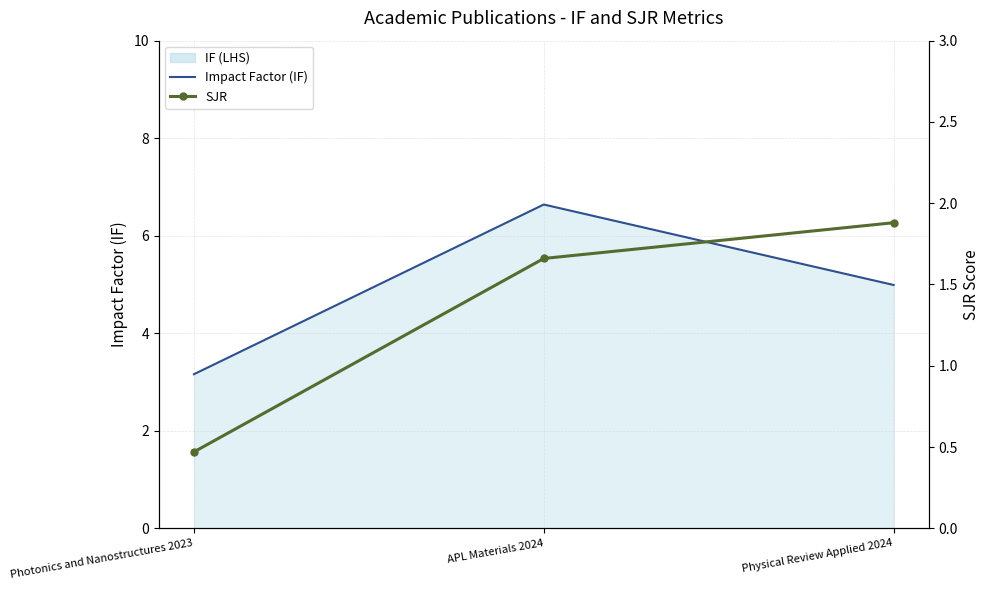

Which label corresponds to the largest value in the chart?

APL Materials 2024